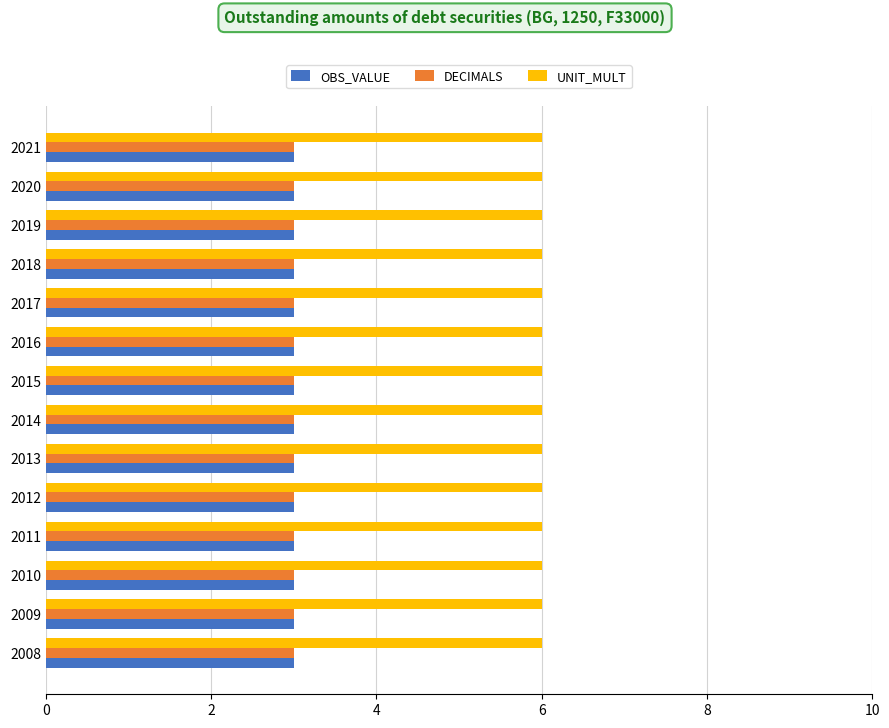

What is the minimum value for DECIMALS?

3